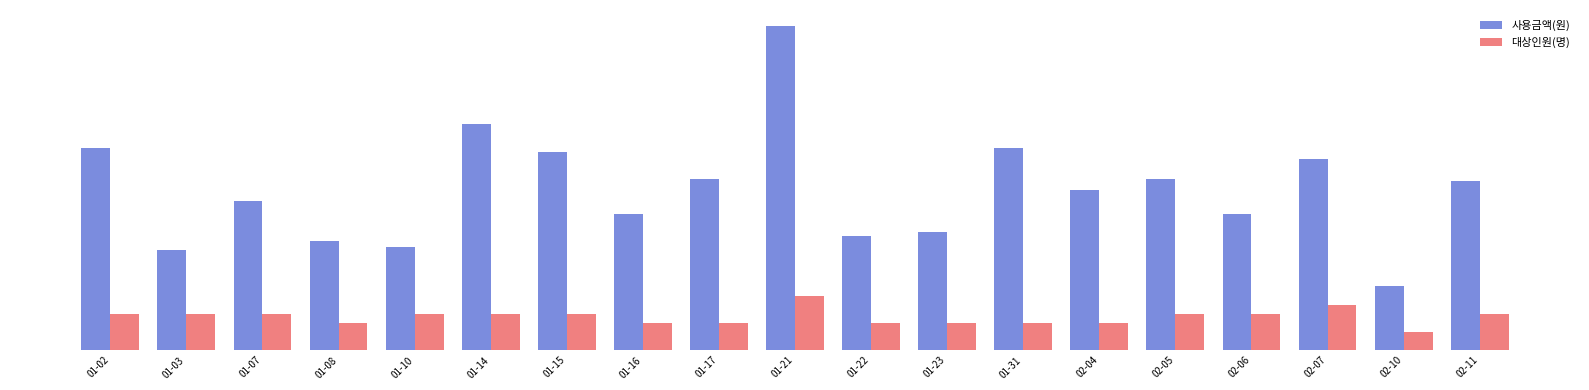

At which category is the sum across all series the highest?

01-21